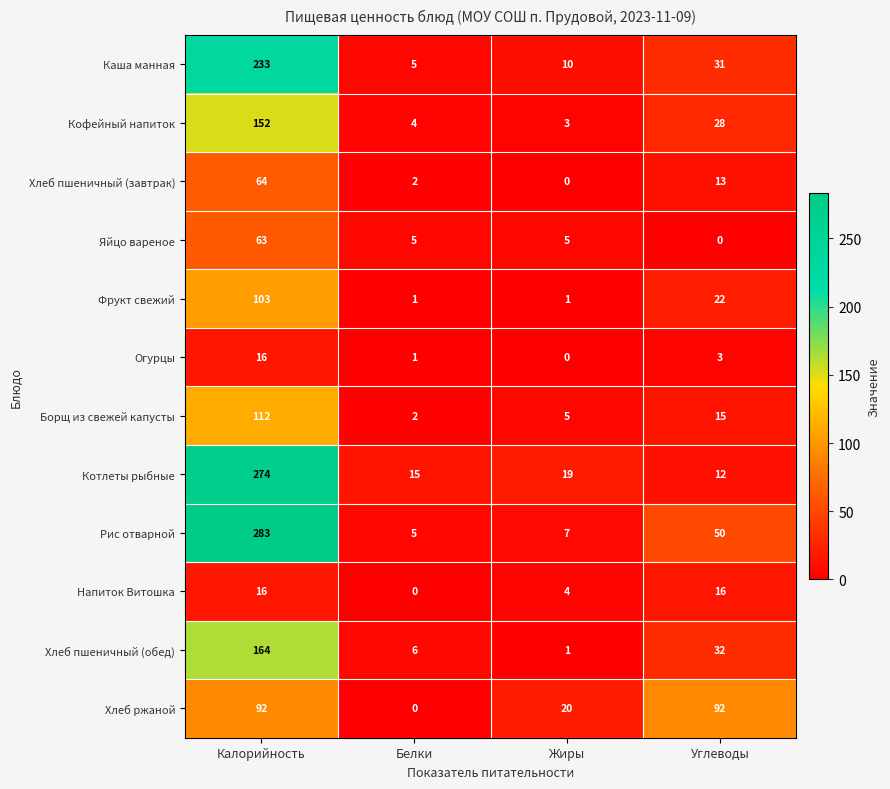

True or false: Котлеты рыбные has a value of 6 at Углеводы.

False